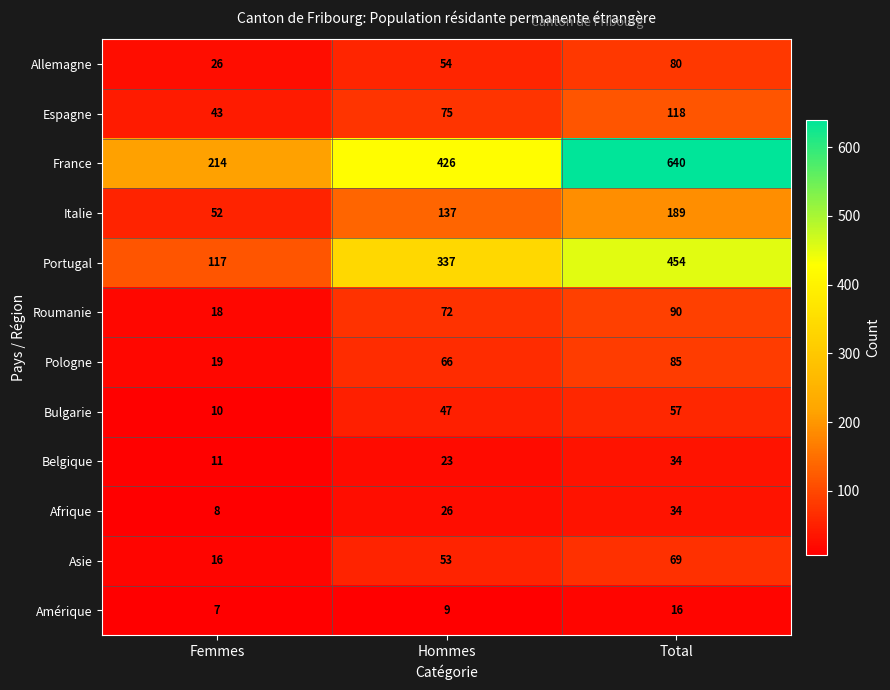

Rank the categories by Amérique value from highest to lowest.

Total, Hommes, Femmes